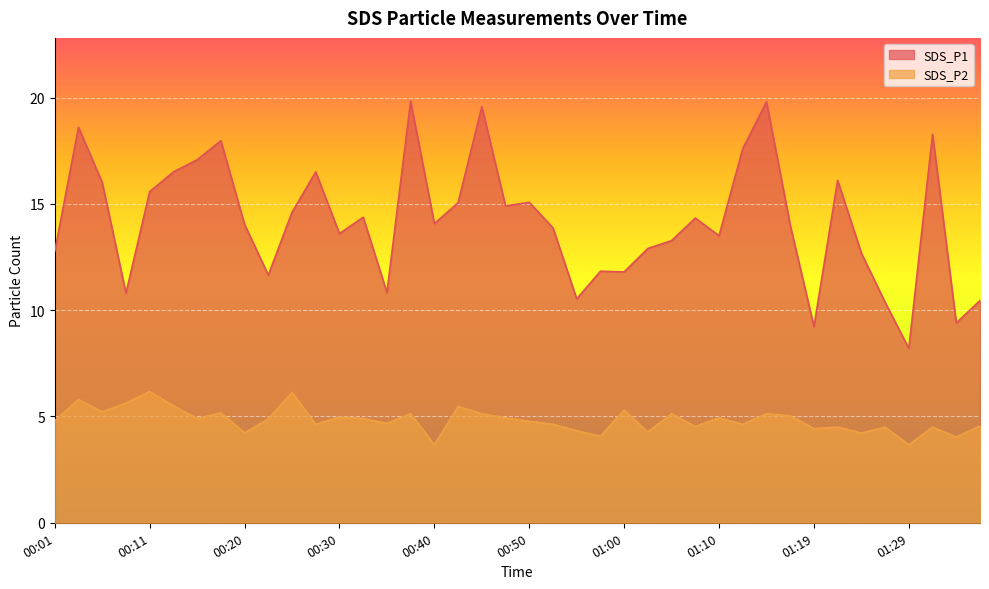

True or false: SDS_P2 has a value of 5.2 at 00:18.

True